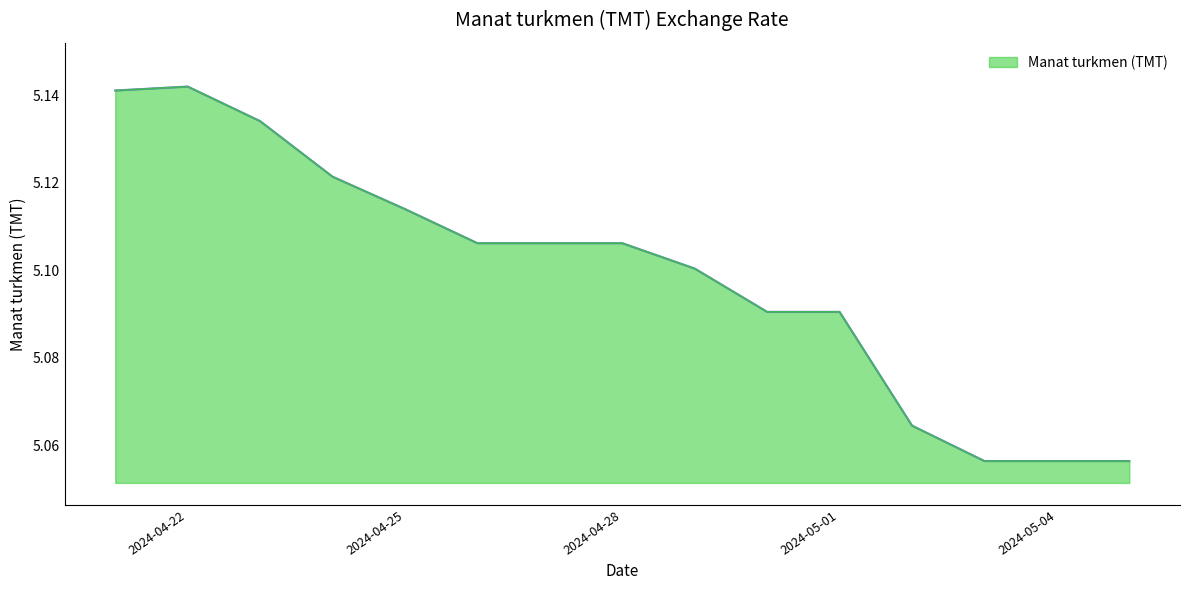

True or false: the data has more than 1 interior local peaks.

False